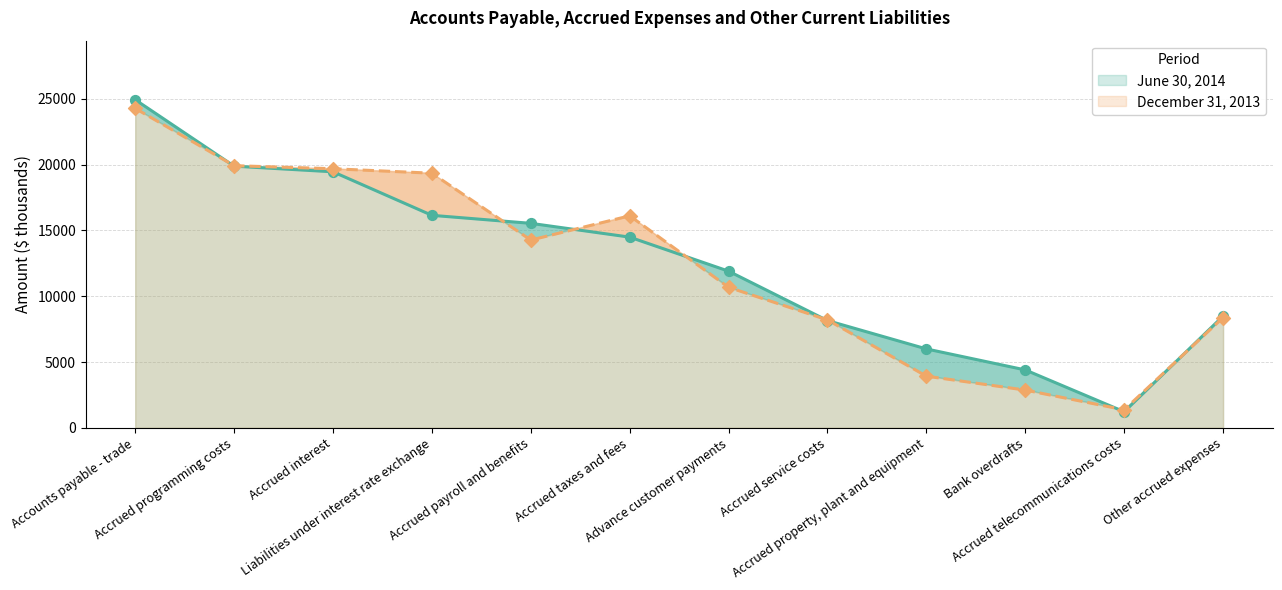

Which series has the largest Y range (max minus min)?

June 30, 2014